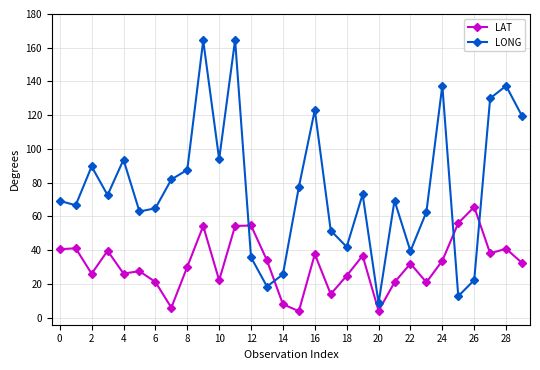

Is this an area chart (filled region under the line)?

No